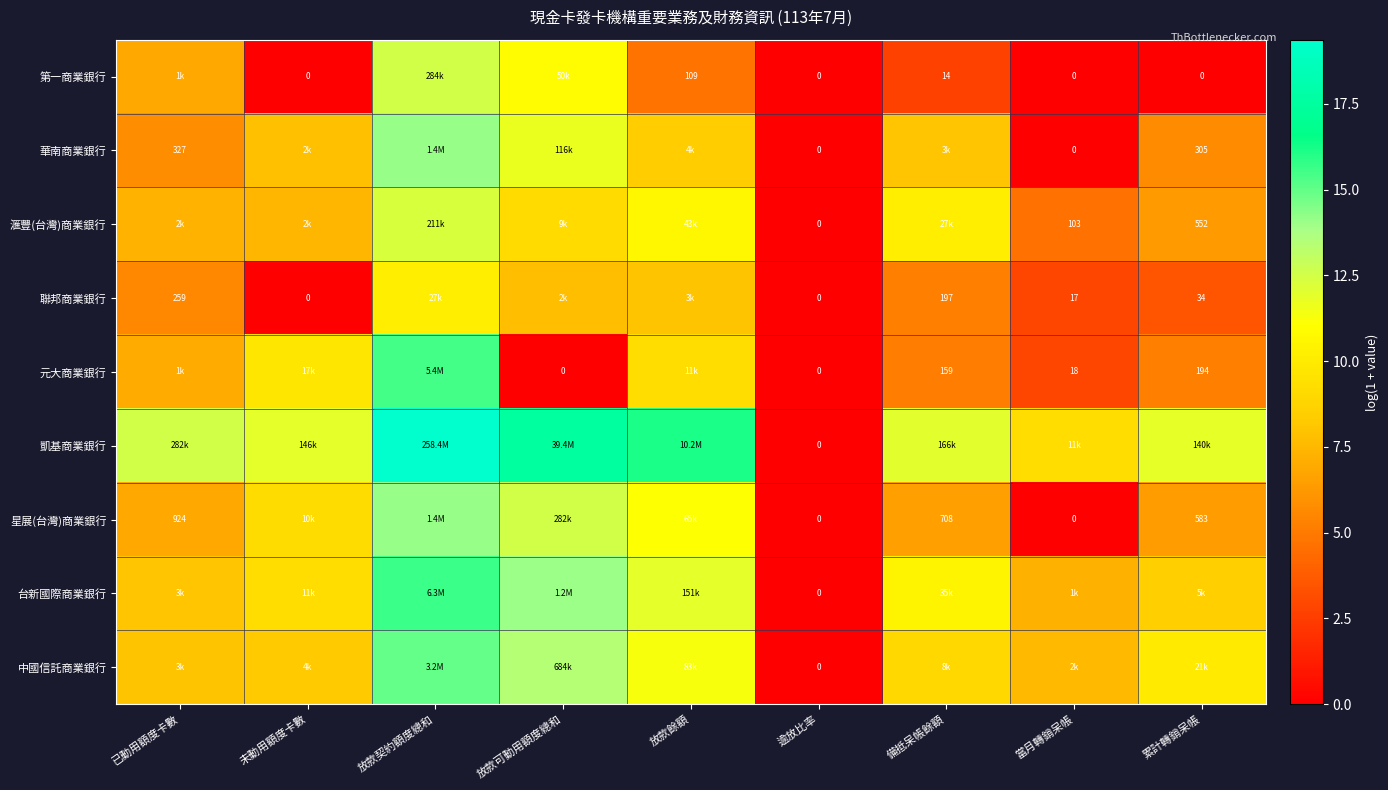

Is it true that 第一商業銀行 equals 4.4 at 逾放比率?

False